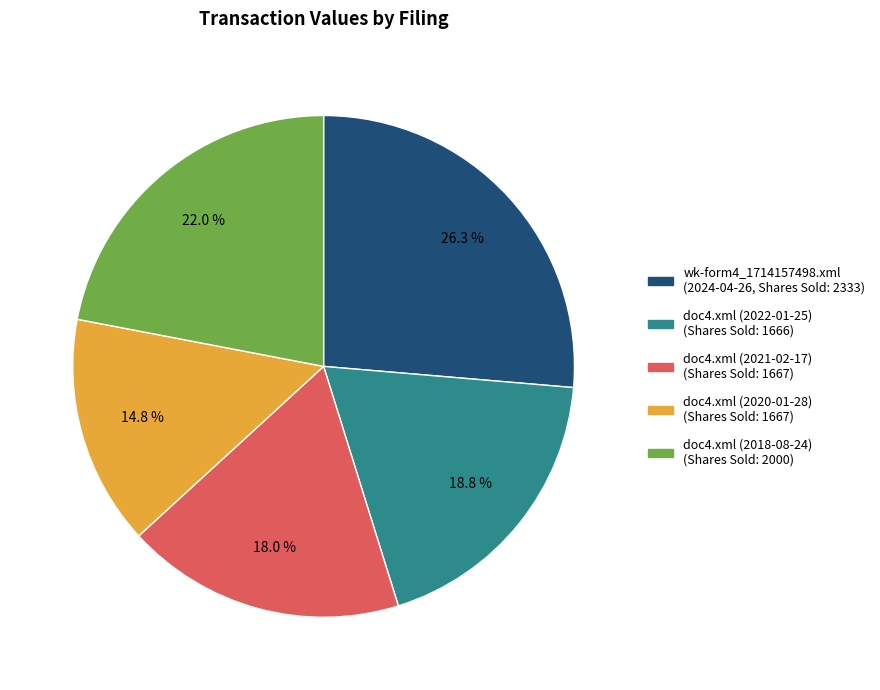

Is there any slice that represents more than half of the pie?

No